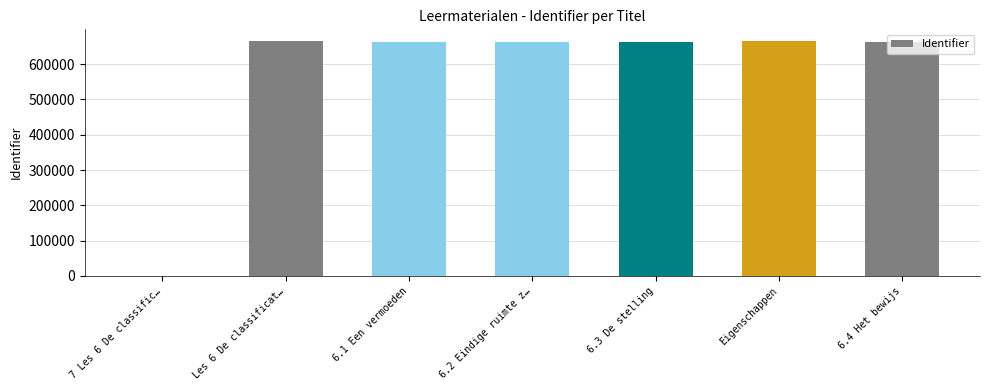

The chart shows a value of 665146 at Eigenschappen. True or false?

True